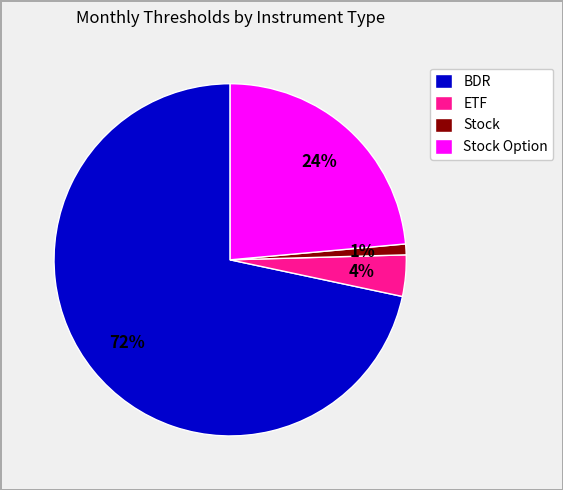

To the nearest percent, what portion does Stock represent?

1%